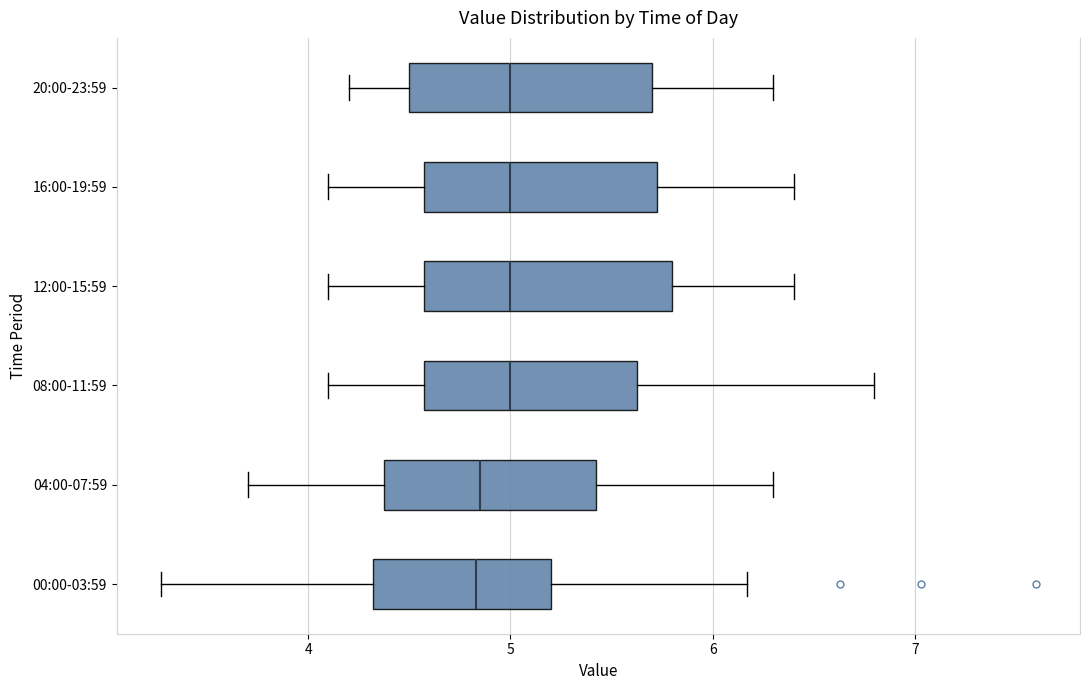

Reading bottom to top, transcribe this box plot: for each box, give where its median line is, the range the box spans, and where its two whiskers end, as read against the x-axis. The values are not printed on the chart, so give them approximately, as read against the axis.

00:00-03:59: median 4.8, box 4.3 to 5.2, whiskers 3.3 to 6.2
04:00-07:59: median 4.9, box 4.4 to 5.4, whiskers 3.7 to 6.3
08:00-11:59: median 5.0, box 4.6 to 5.6, whiskers 4.1 to 6.8
12:00-15:59: median 5.0, box 4.6 to 5.8, whiskers 4.1 to 6.4
16:00-19:59: median 5.0, box 4.6 to 5.7, whiskers 4.1 to 6.4
20:00-23:59: median 5.0, box 4.5 to 5.7, whiskers 4.2 to 6.3